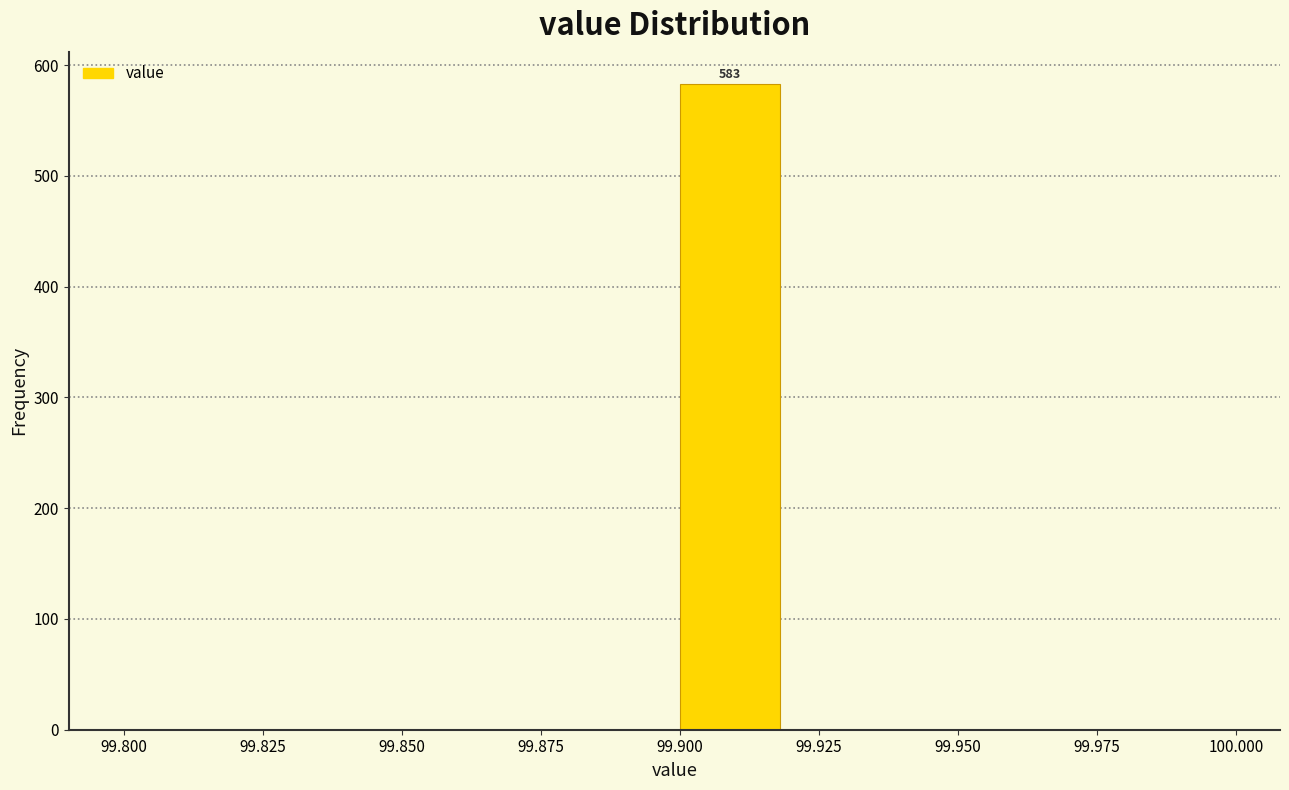

Over which range of the x-axis is the bar tallest?

99.90 to 99.92